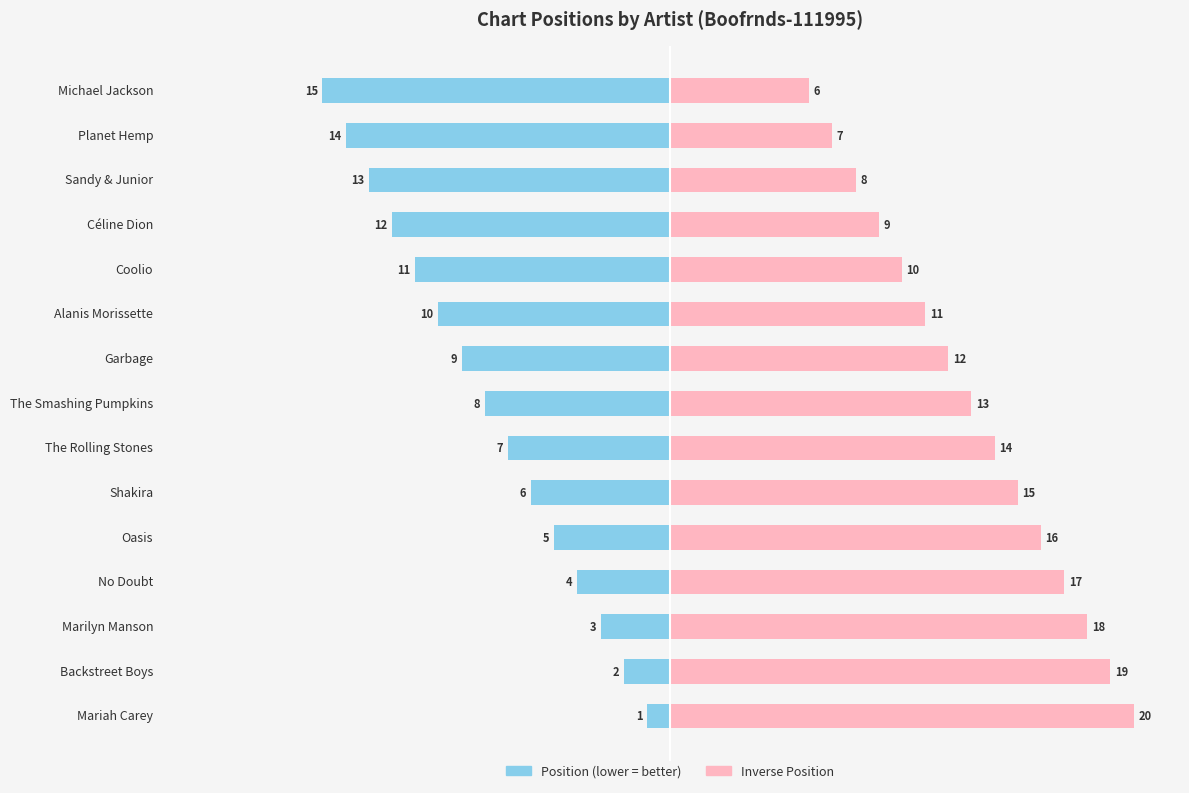

At how many categories does at least one series exceed -9?

15